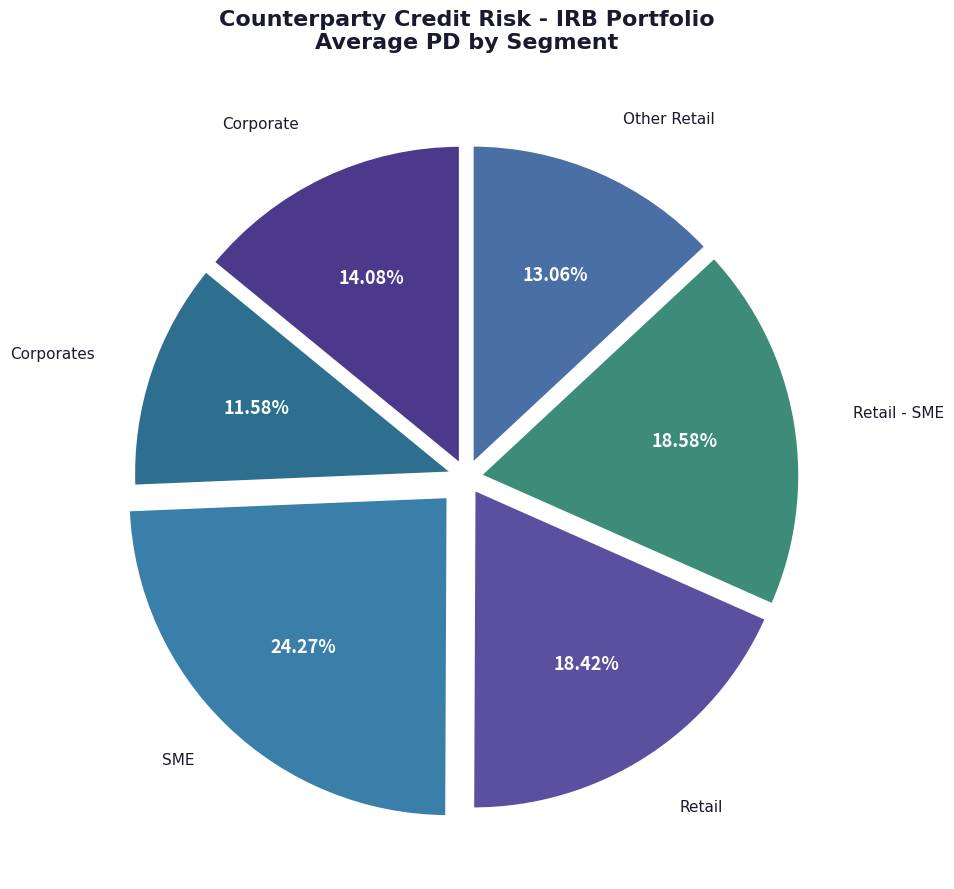

To the nearest percent, what portion does Retail - SME represent?

19%